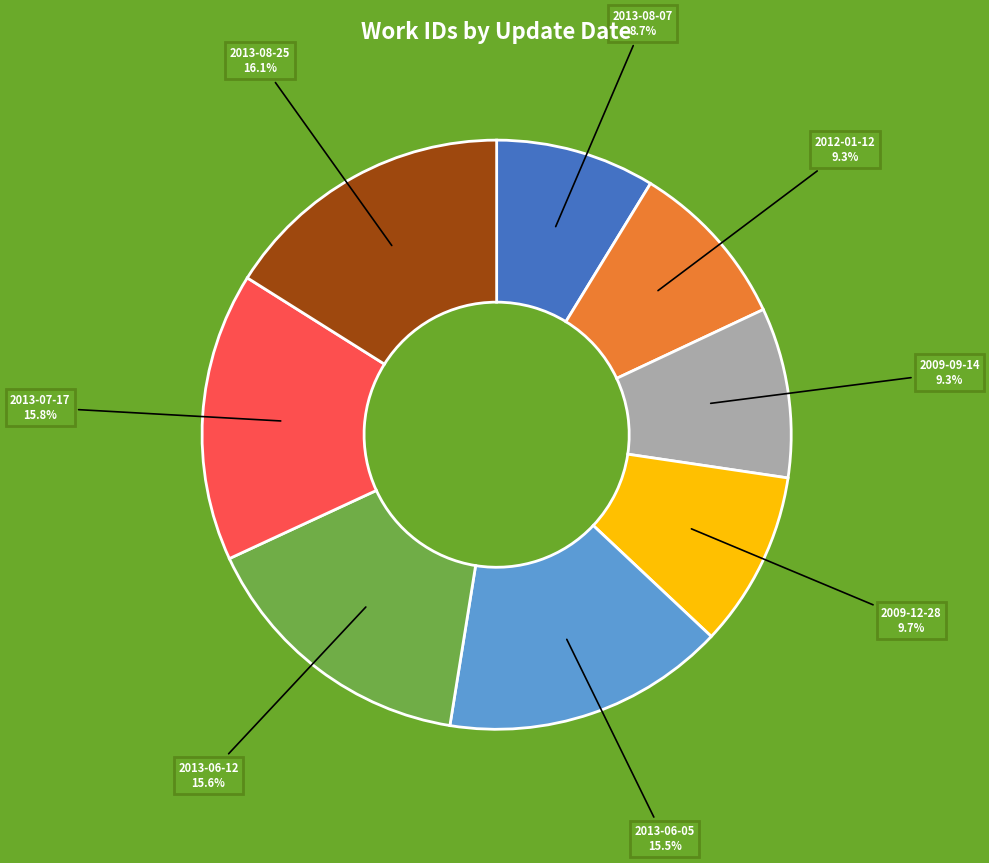

Which slice is the smallest?

2013-08-07